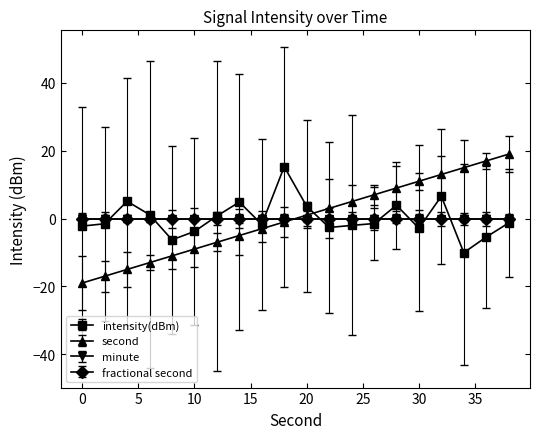

Which series has the widest spread of values?

second